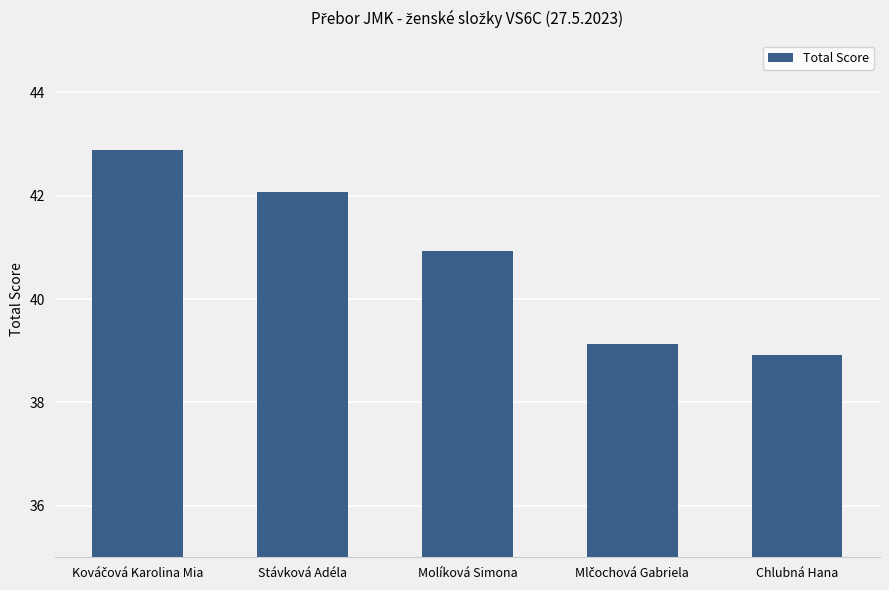

What is the minimum value shown in the chart?

38.9